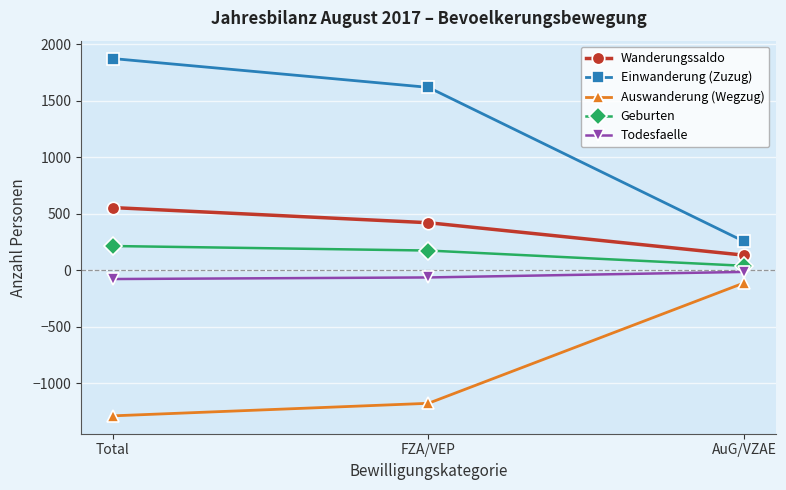

What is the average value of the Todesfaelle series?

-51